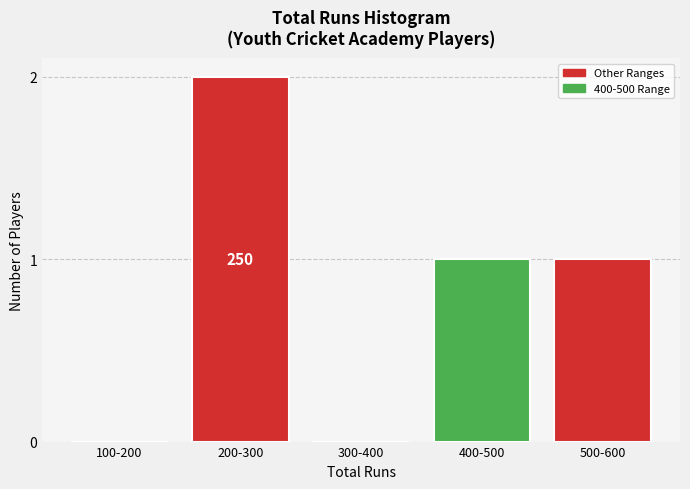

Which has a higher value, 300-400 or 400-500?

400-500